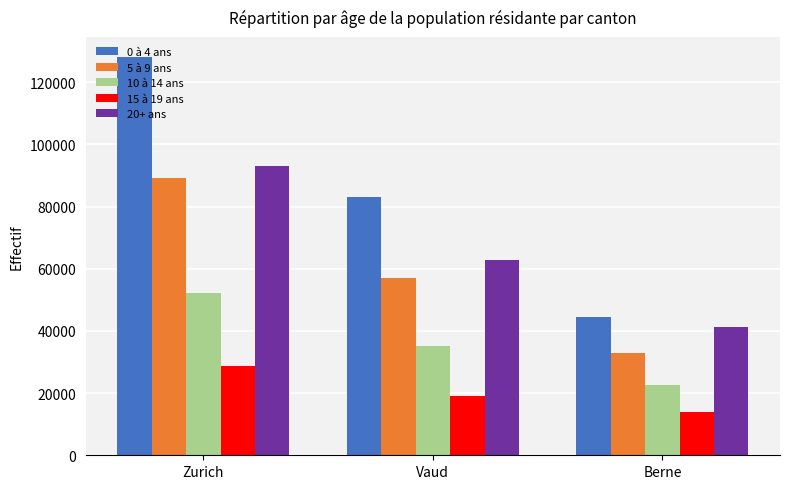

Which series has the widest spread of values?

0 à 4 ans